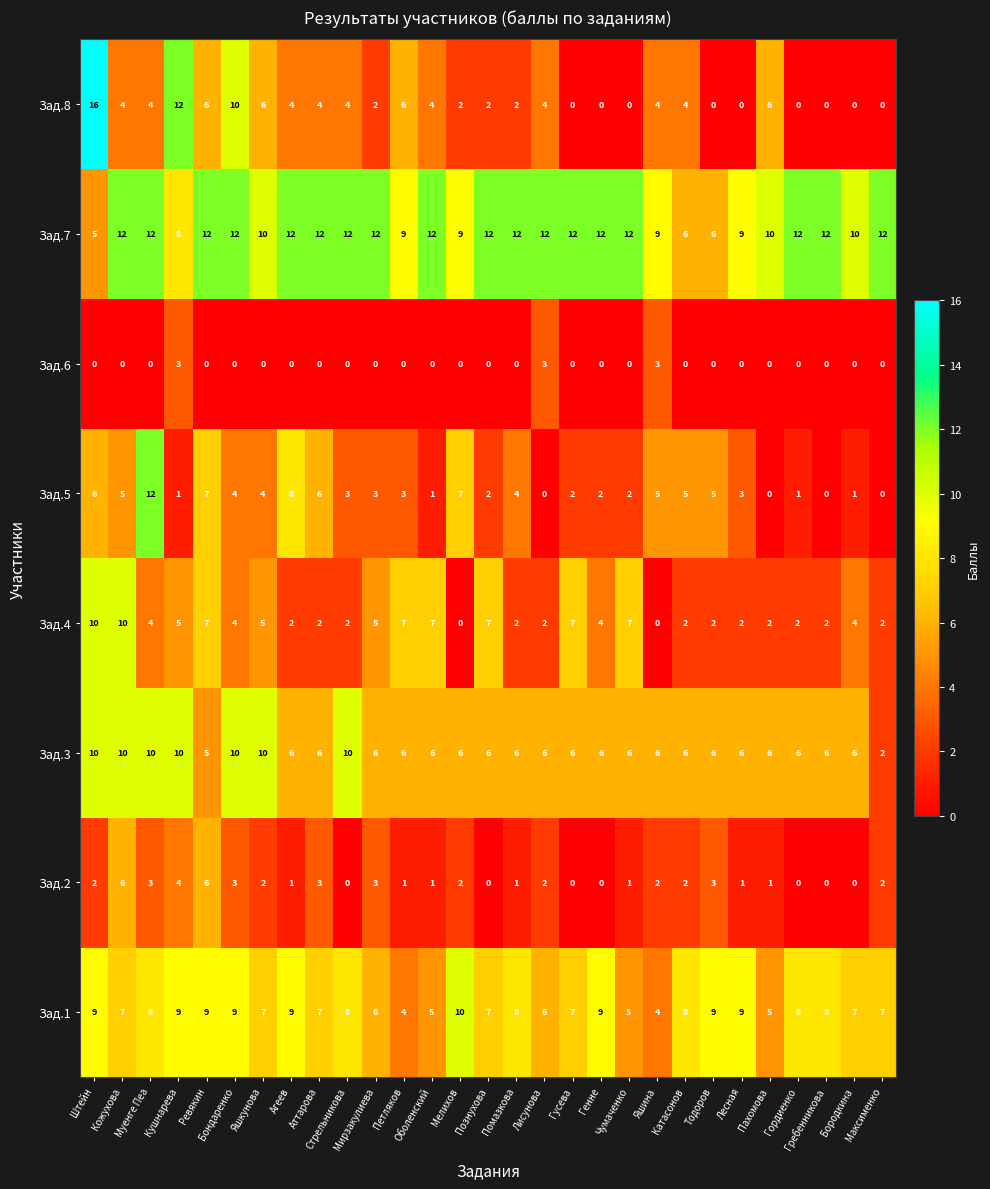

How many series are shown in this chart?

8